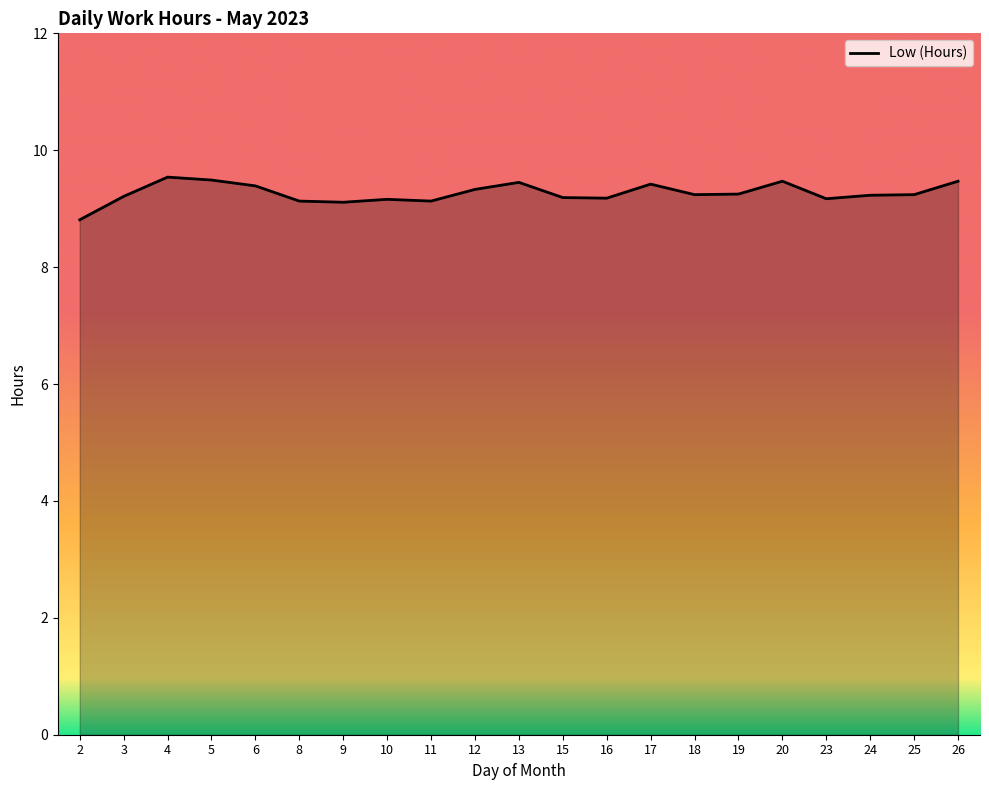

What is the change in value from 5 to 23?

-0.3